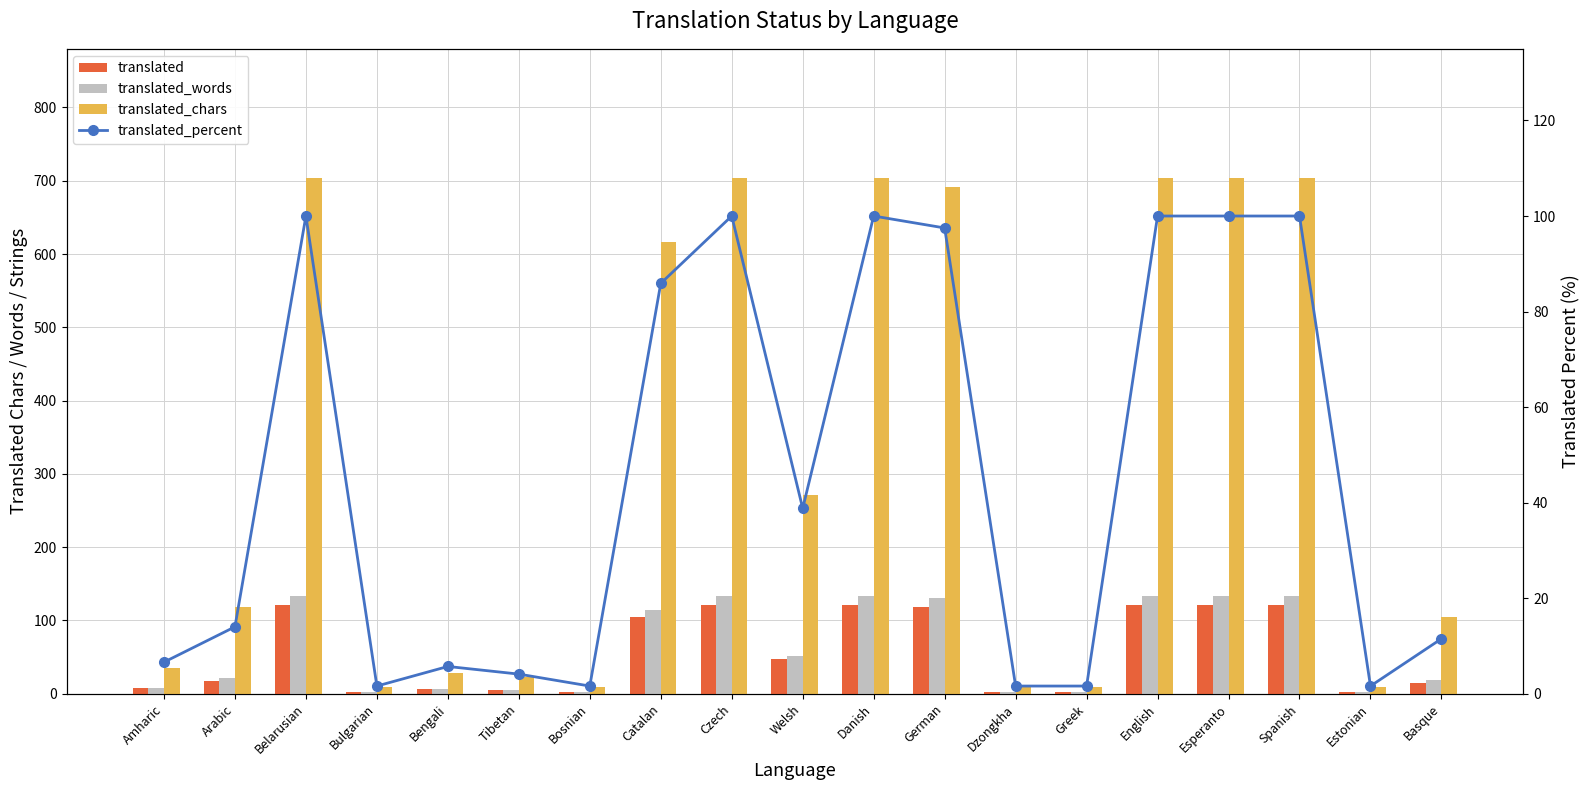

The value of translated_percent at Amharic is 9.7. True or false?

False